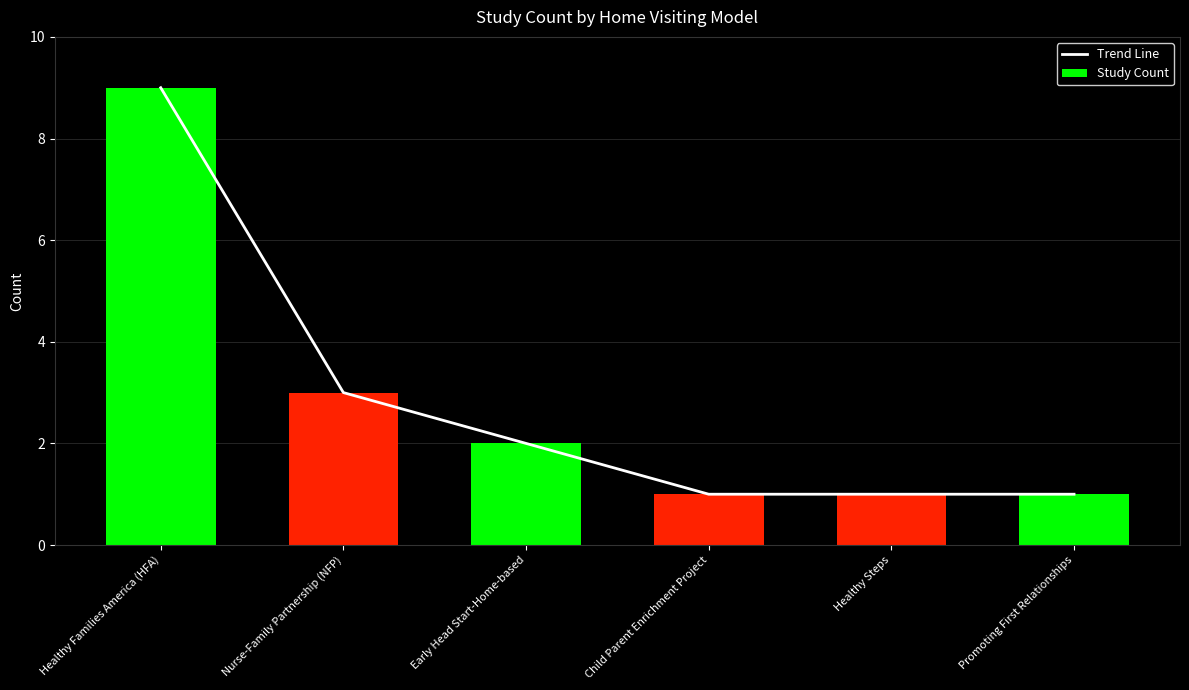

Where is Trend Line nearest to the value 5?

Nurse-Family Partnership (NFP)